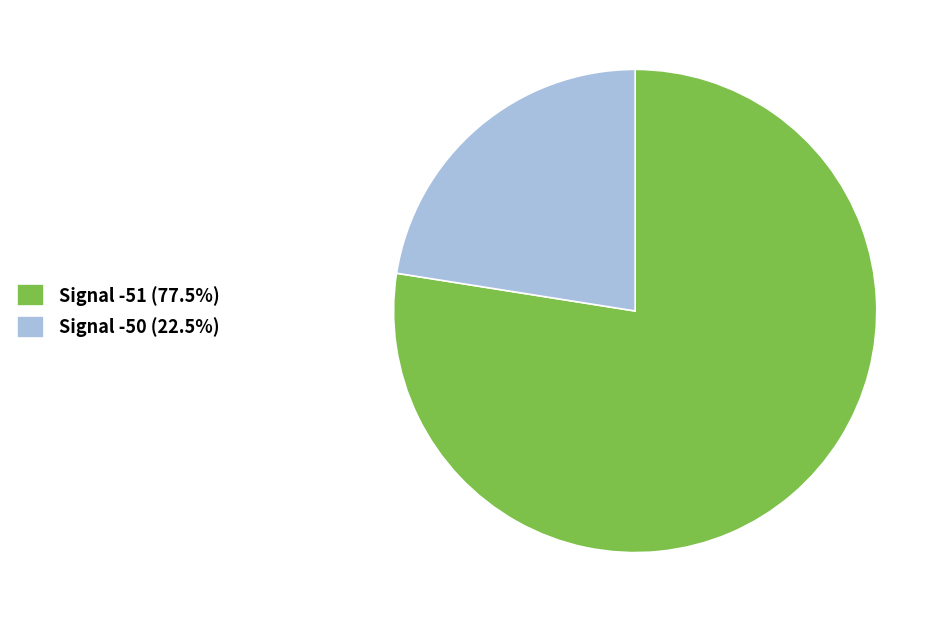

Does Signal -51 (77.5%) represent more than half of the total?

Yes